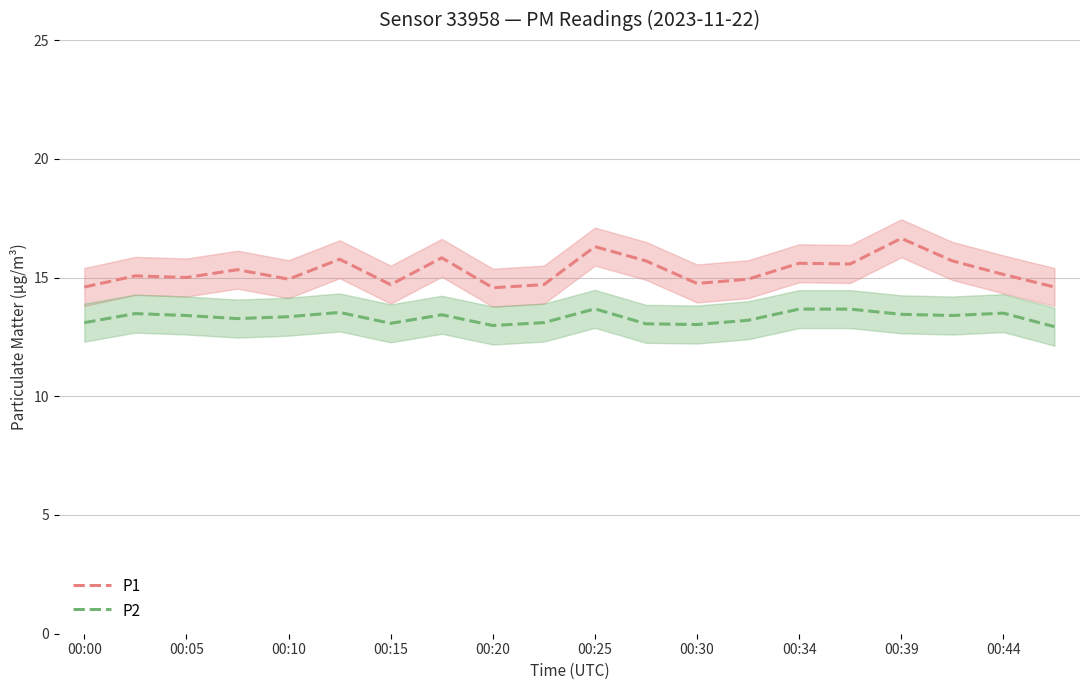

True or false: P2 and P1 cross at least once.

False